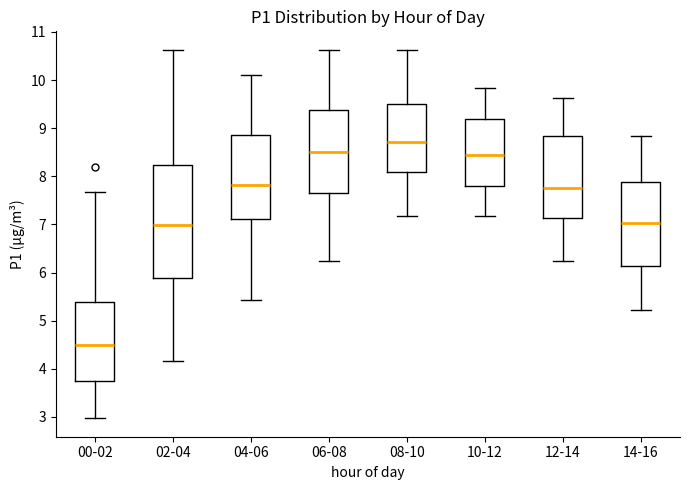

Which box is the tallest, from its lower edge to its upper edge?

02-04